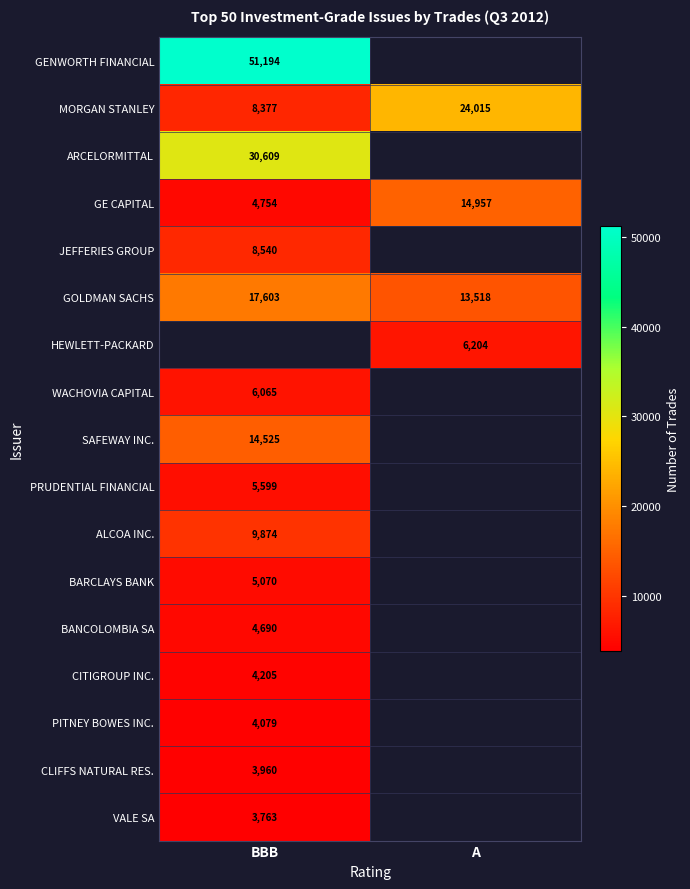

Is the value of CLIFFS NATURAL RES. at BBB greater than the value of GOLDMAN SACHS at A?

No